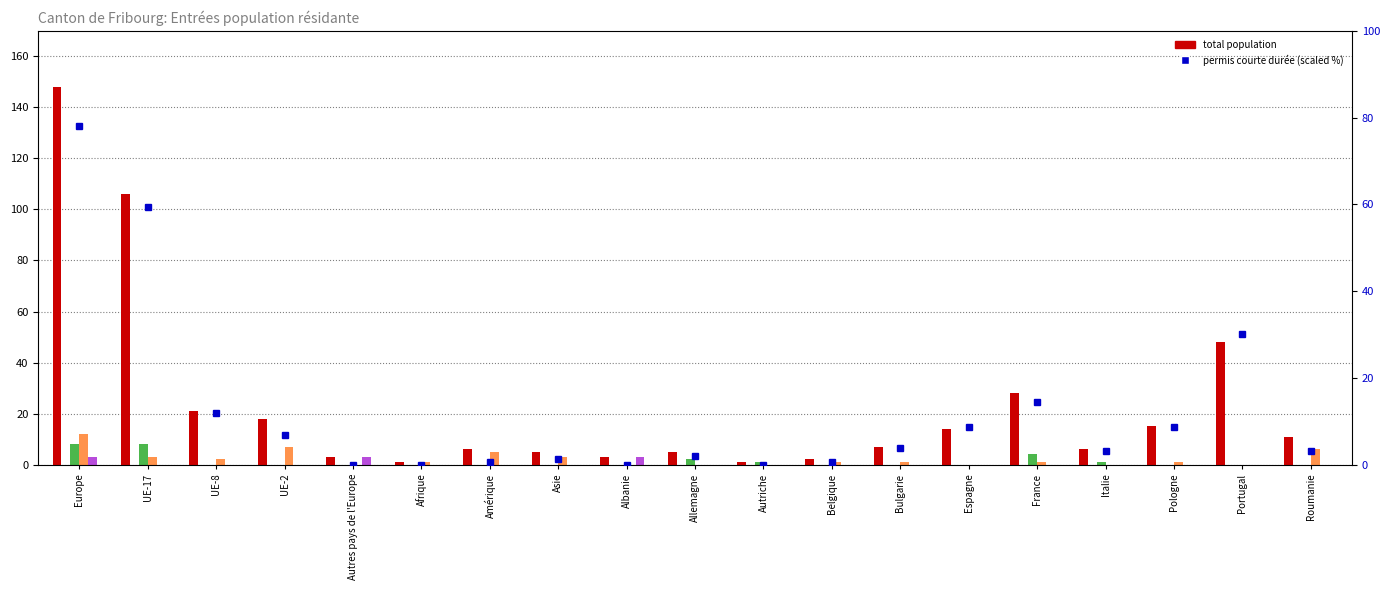

Is it true that Danseurs equals 0.0 at Italie?

True